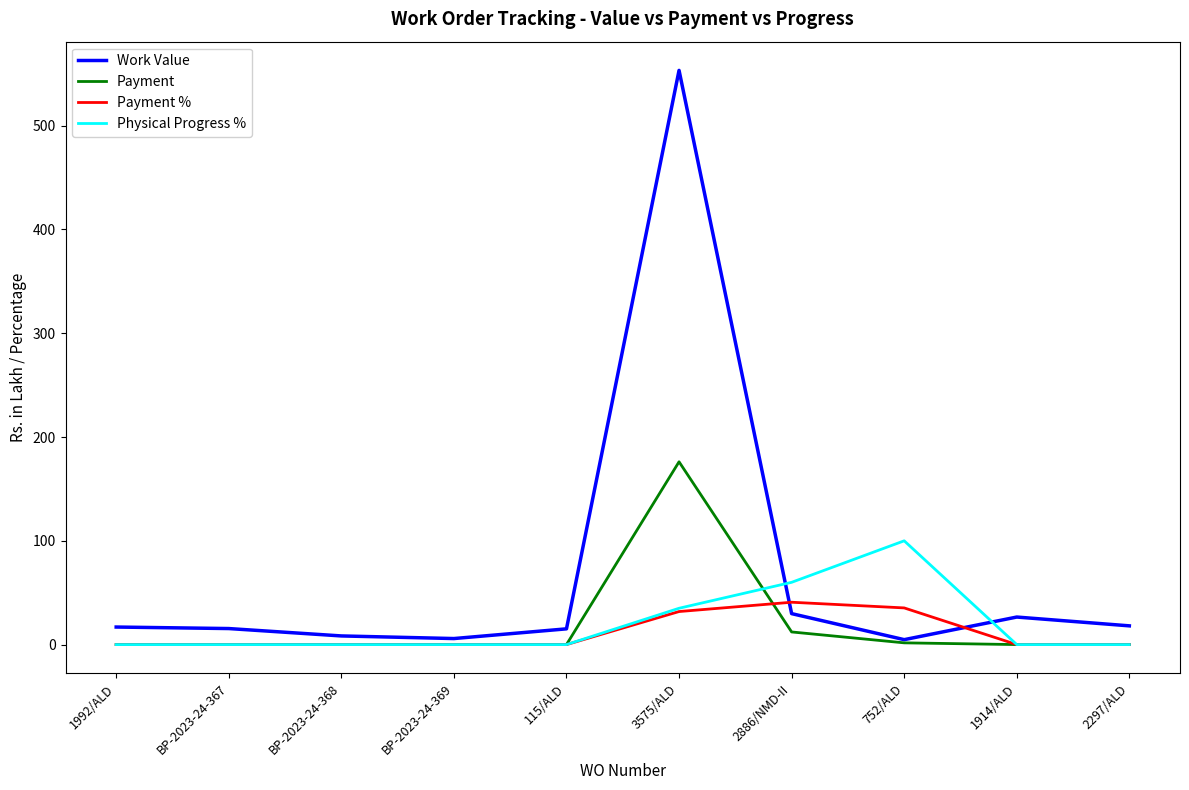

What is the difference between the maximum and minimum values in the Payment % series?

40.8